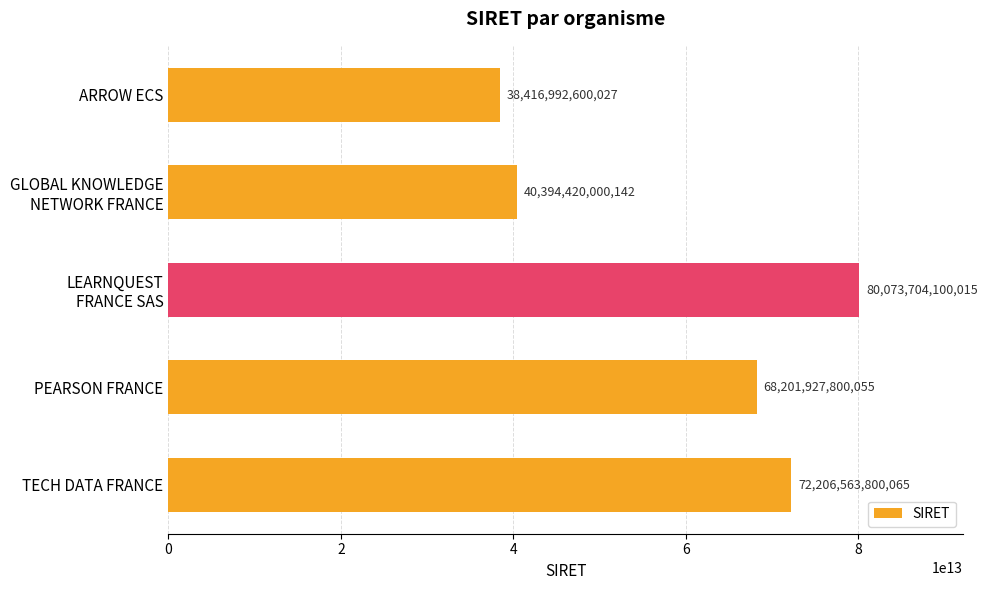

Between ARROW ECS and PEARSON FRANCE, which is larger?

PEARSON FRANCE